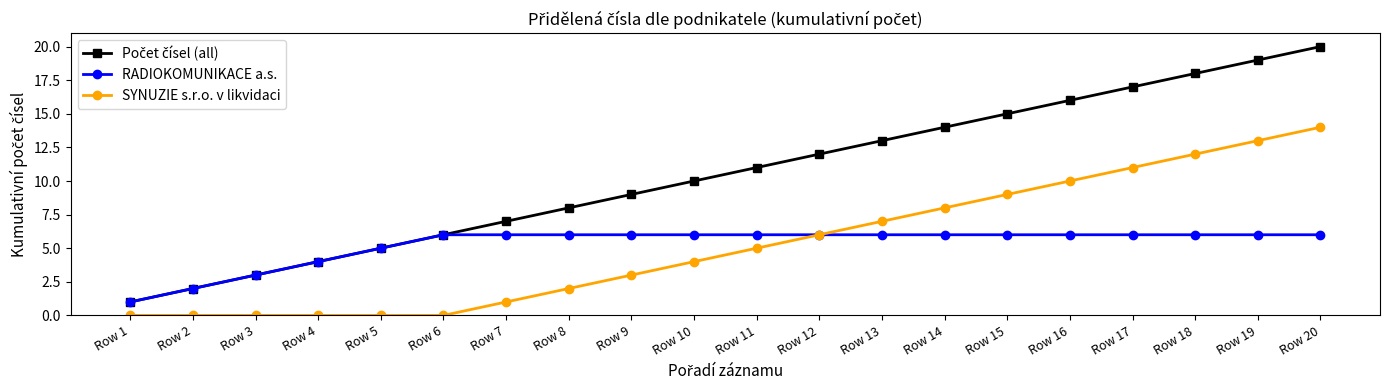

What is the maximum value shown in the chart?

20